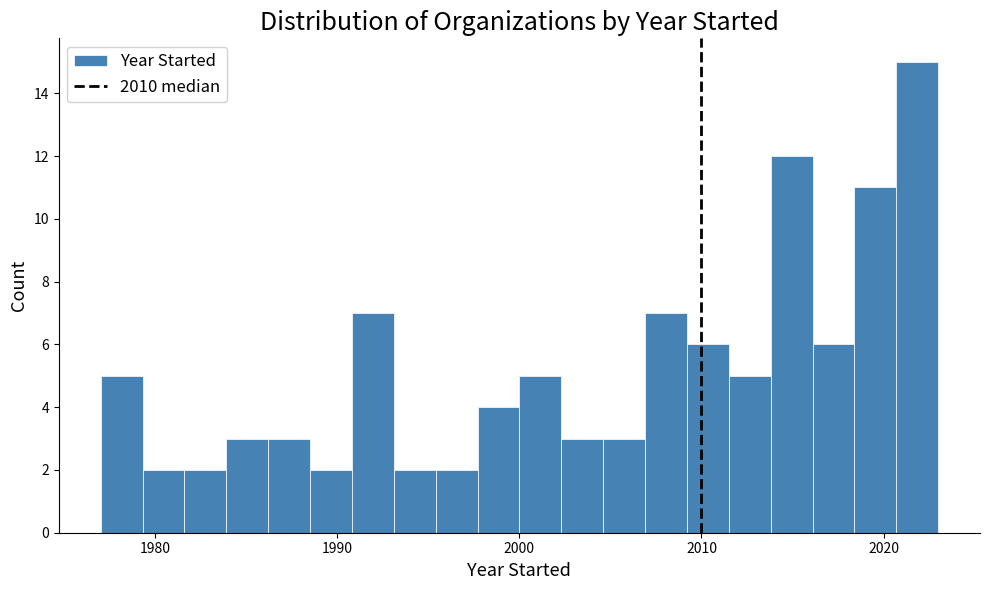

Read against the x-axis, roughly where is the centre of the tallest bar?

2022